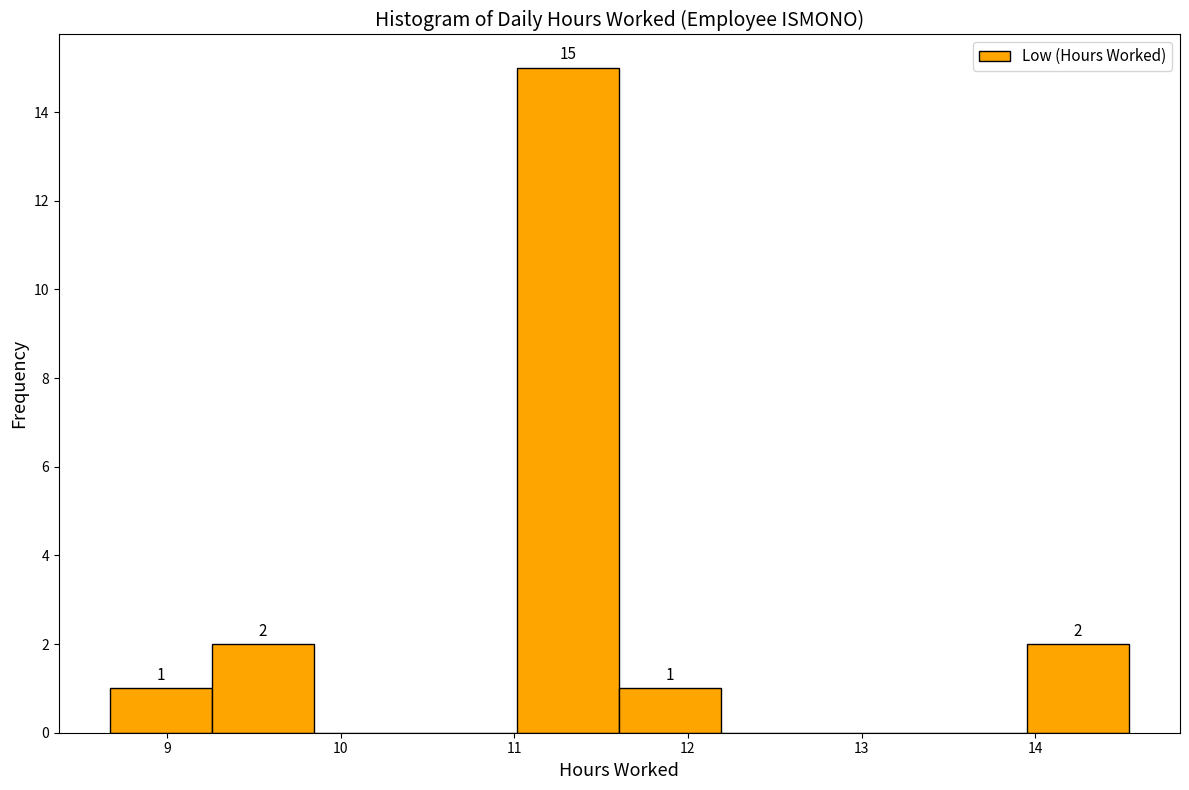

Over which range of the x-axis is the bar tallest?

11.0 to 11.6